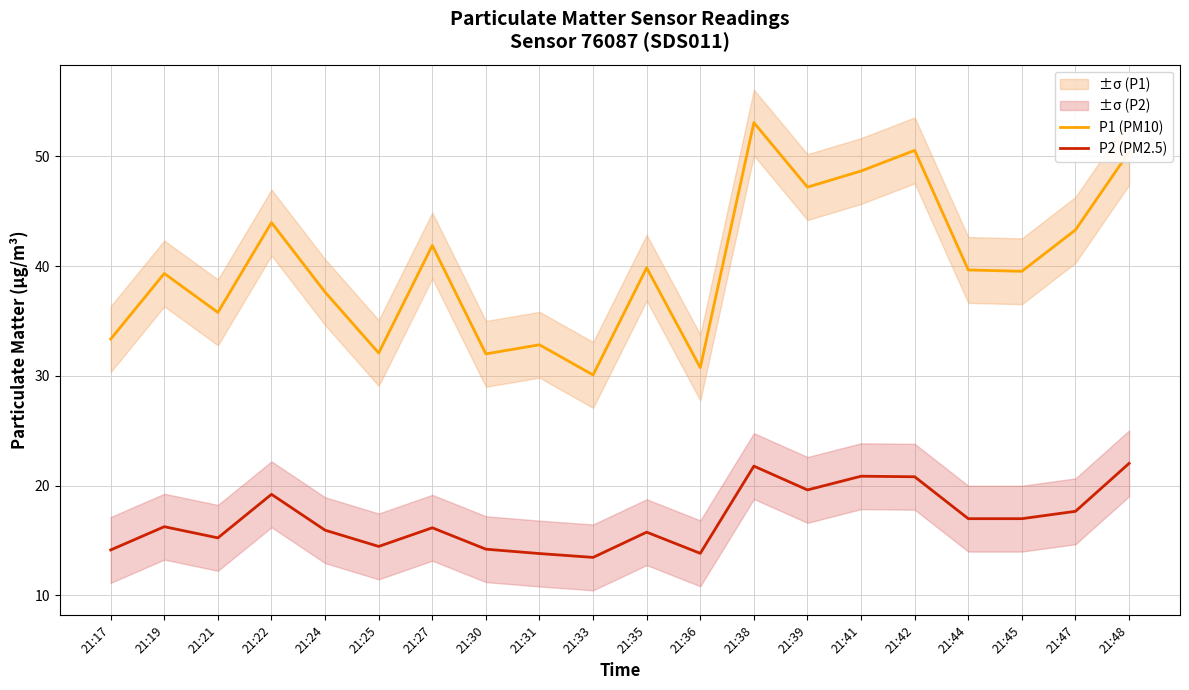

Is the value of P2 (PM2.5) at 21:24 greater than the value of P1 (PM10) at 21:47?

No